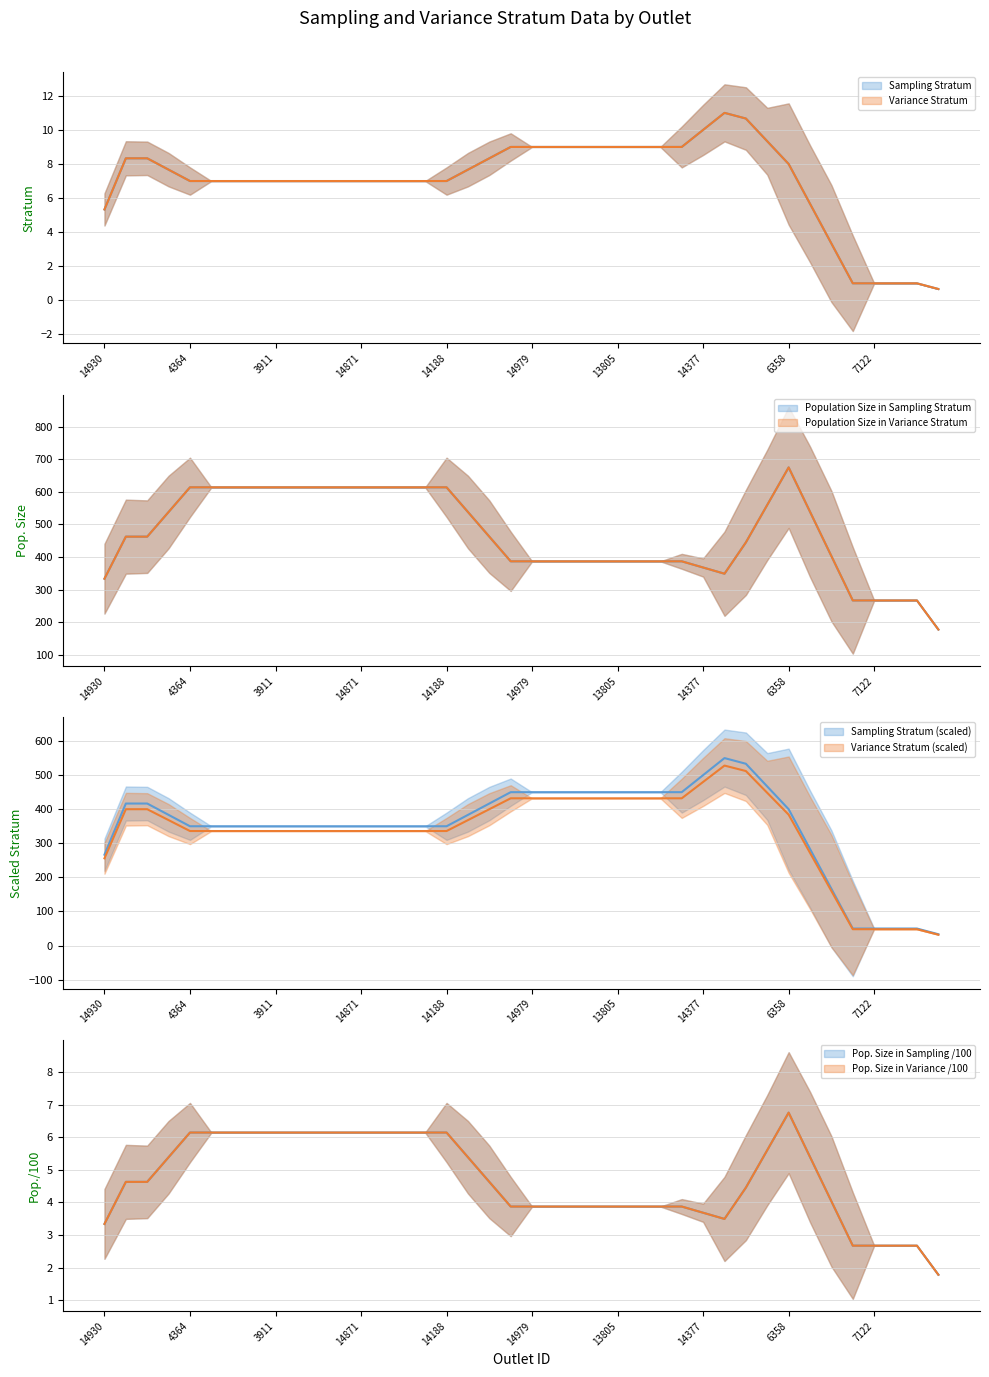

Is the value of Population Size in Sampling Stratum at 13 greater than the value of Population Size in Variance Stratum at 10?

No